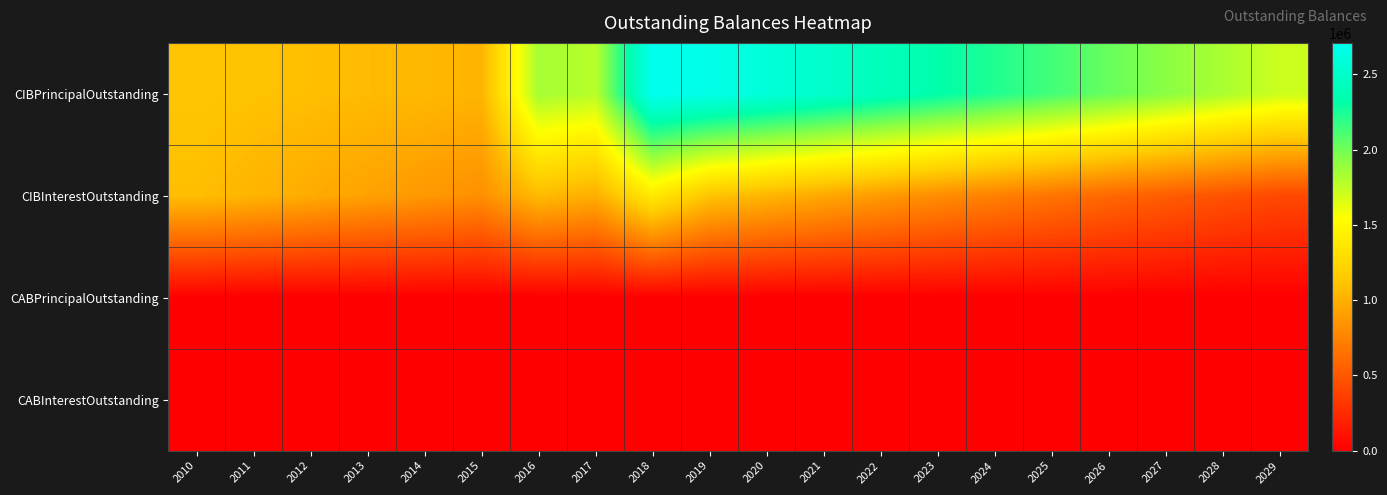

Which series has the largest range (max minus min)?

CIBPrincipalOutstanding